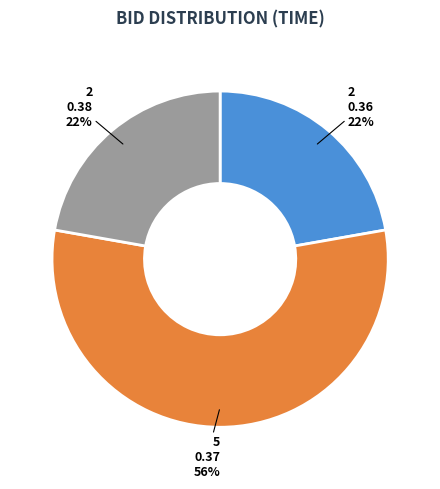

Is there a majority slice in this chart?

Yes